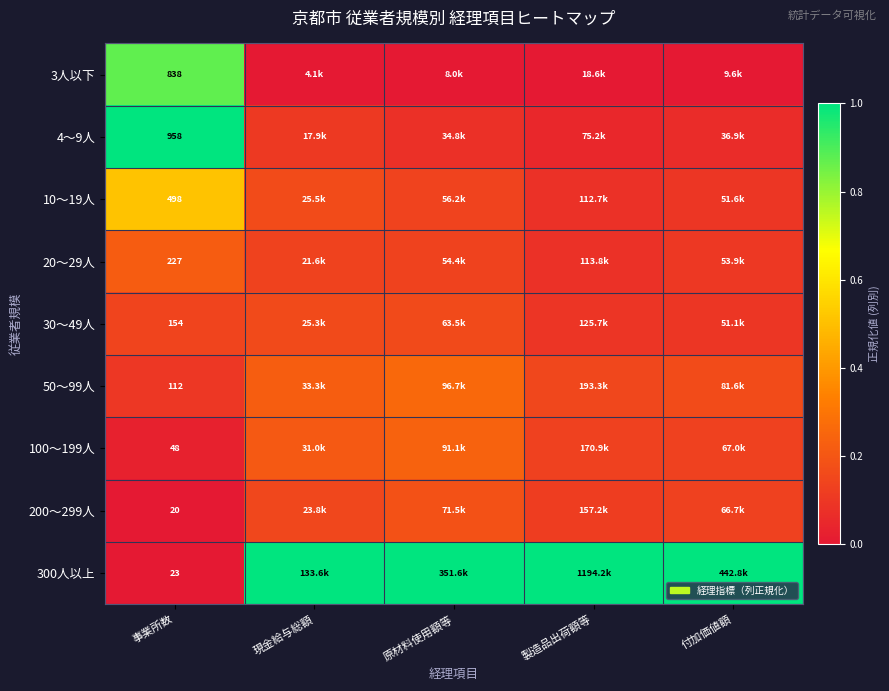

True or false: 300人以上 has a value of 1.0 at 原材料使用額等.

True